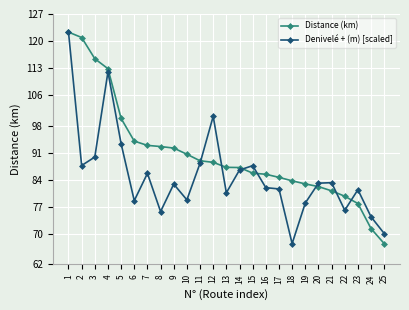

List the series in order of their overall mean, lowest first.

Denivelé + (m) [scaled], Distance (km)